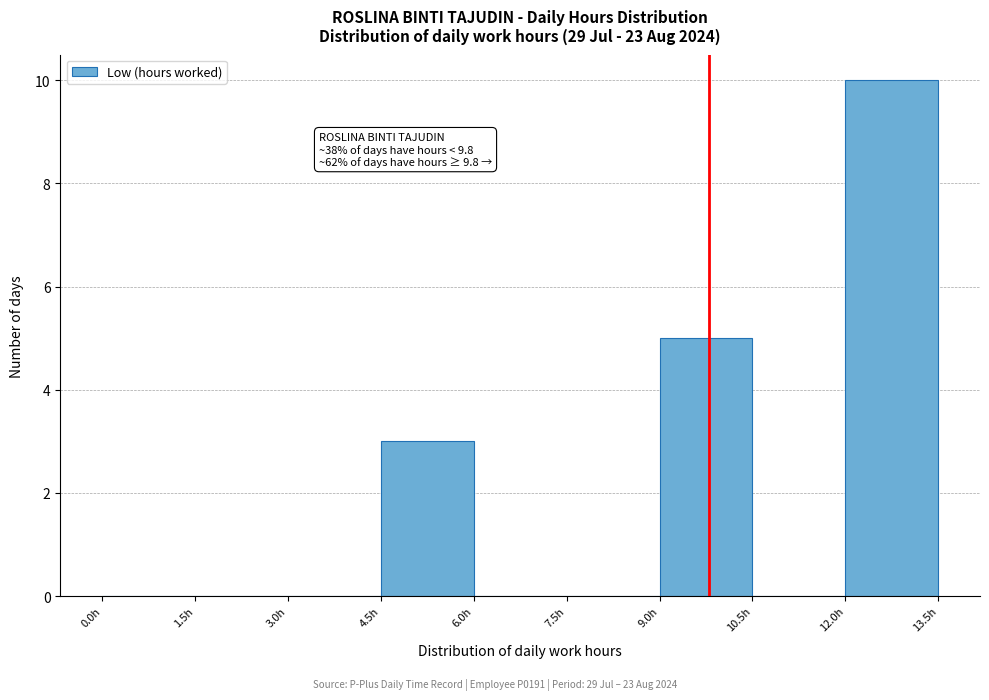

Which range on the x-axis has the tallest bar?

12.0 to 13.5